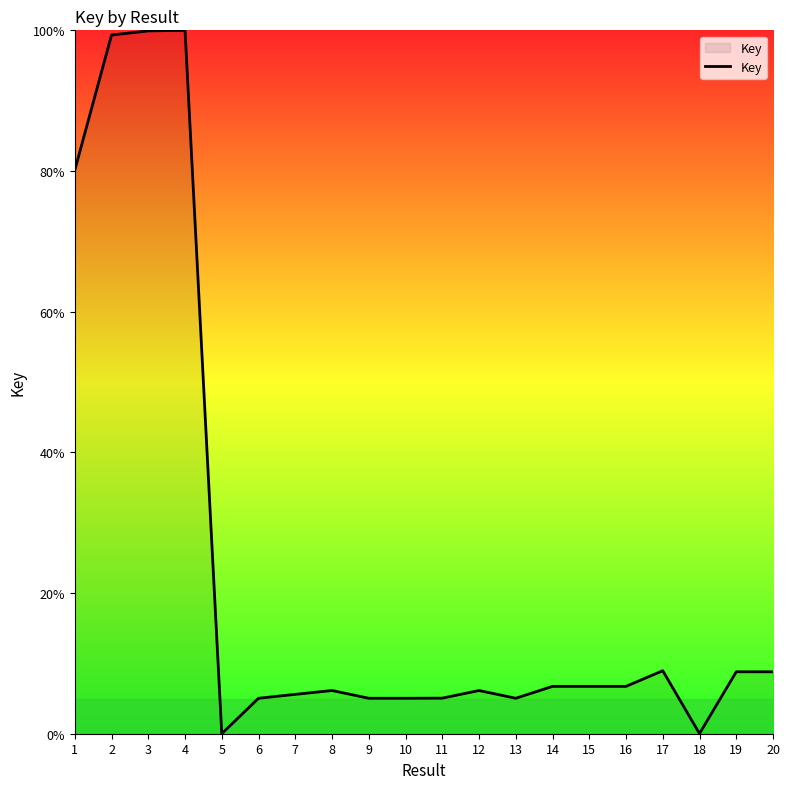

What is the difference between the maximum and minimum values?

100.0